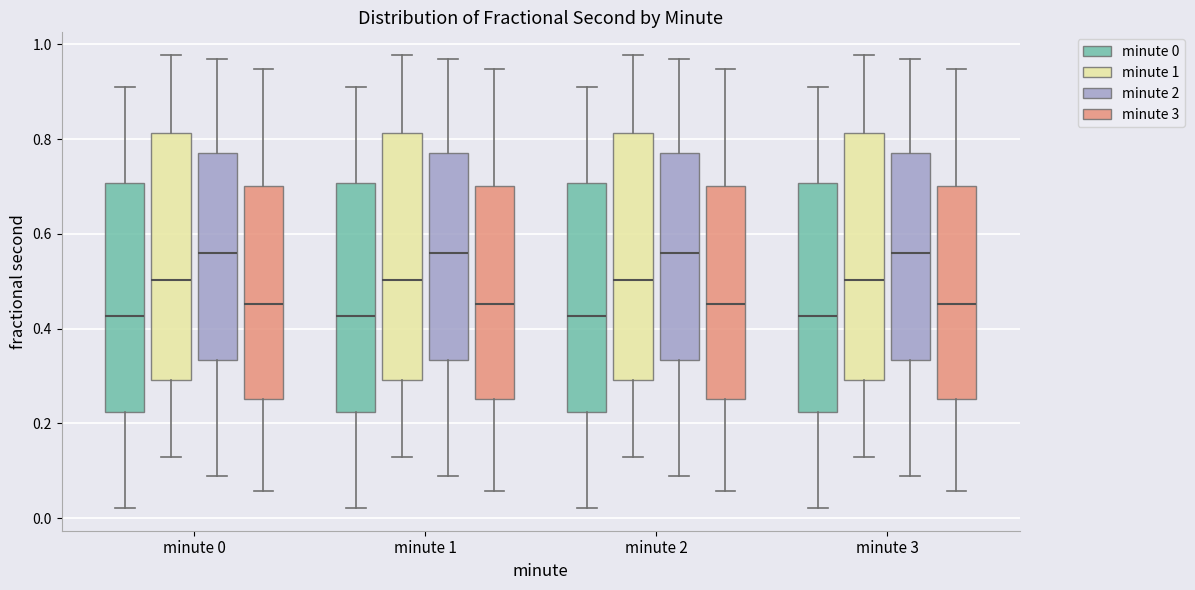

Where does the upper whisker of the box for minute 0 (minute 3) end on the y-axis? The values are not printed on the chart, so give them approximately, as read against the axis.

0.94